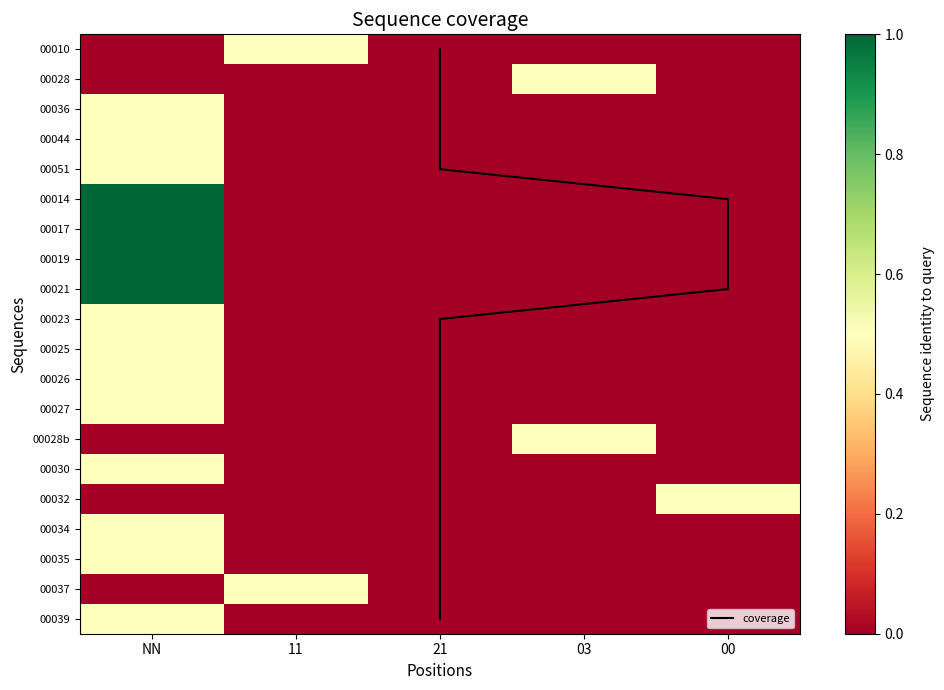

Rank the categories by 00051 value from highest to lowest.

NN, 11, 21, 03, 00